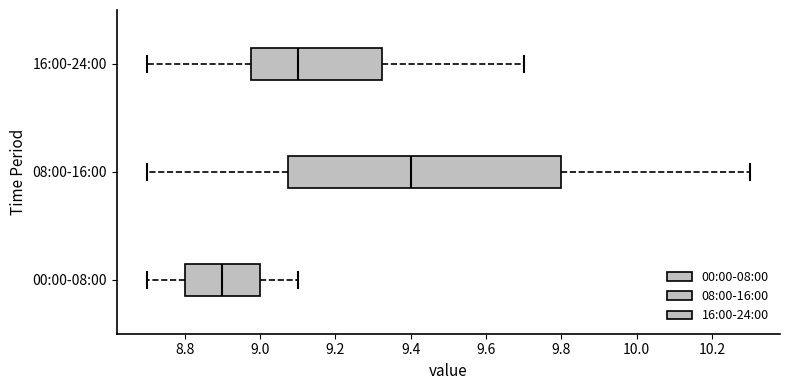

Which box has the furthest to the left median line?

00:00-08:00